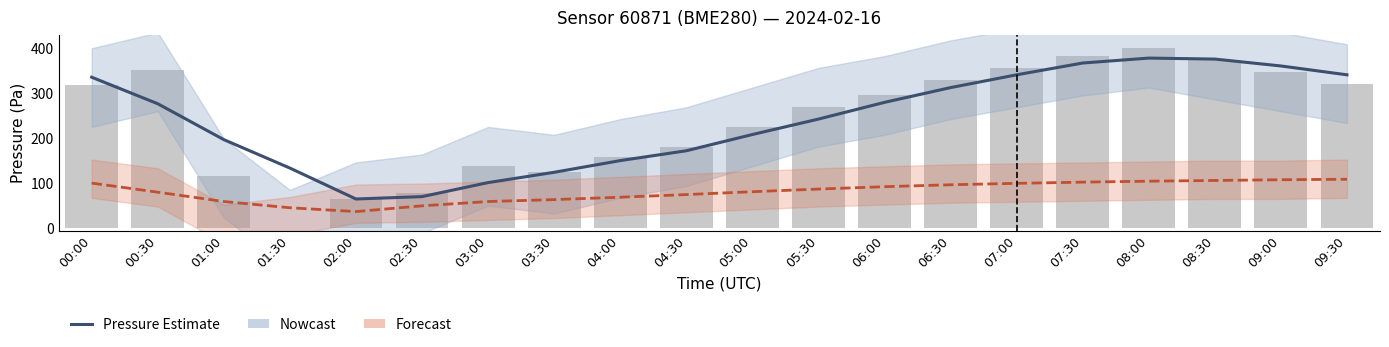

What position from the right is 05:00?

10